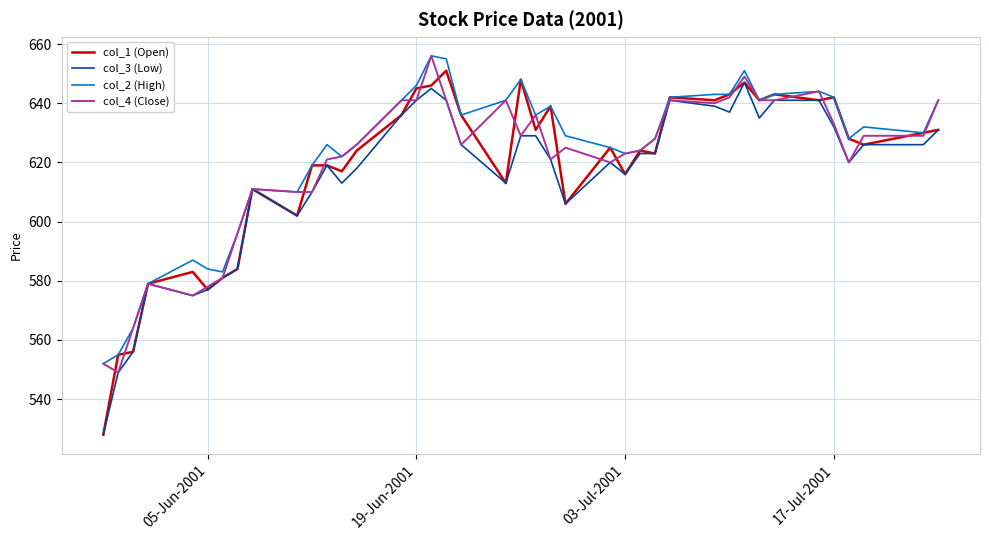

Which series has the widest spread of values?

col_1 (Open)